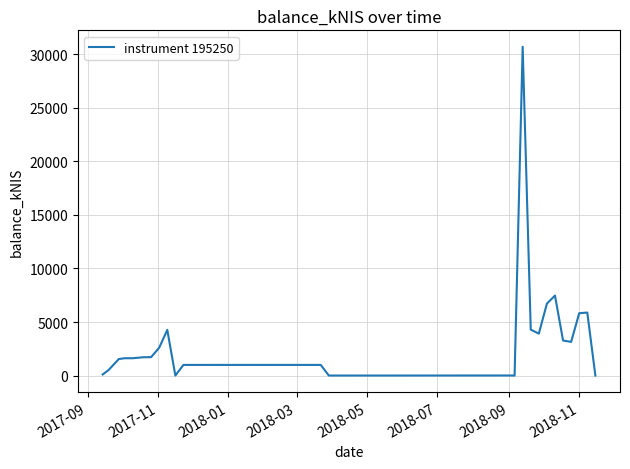

Does the chart display data point markers on the line(s)?

No